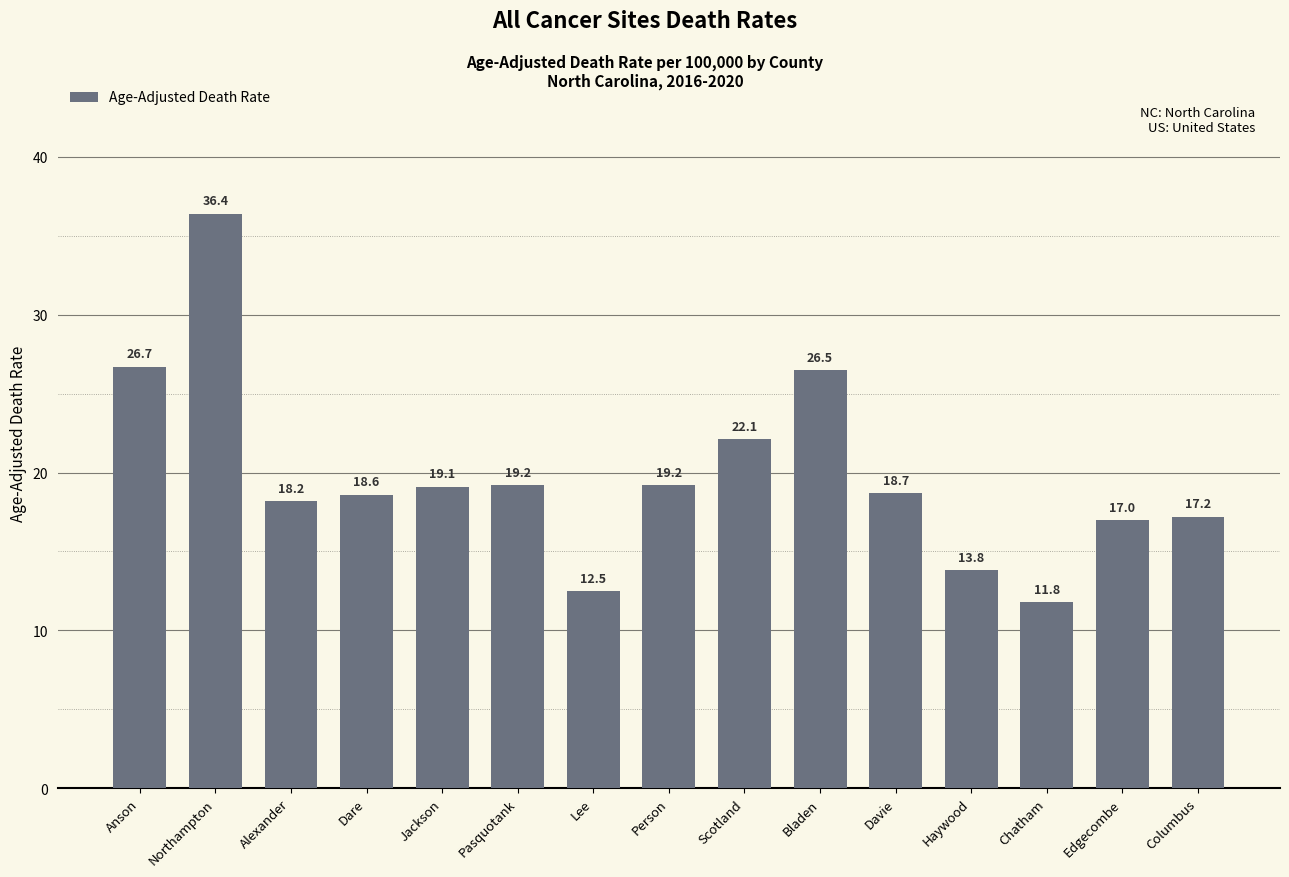

What is the maximum value shown in the chart?

36.4